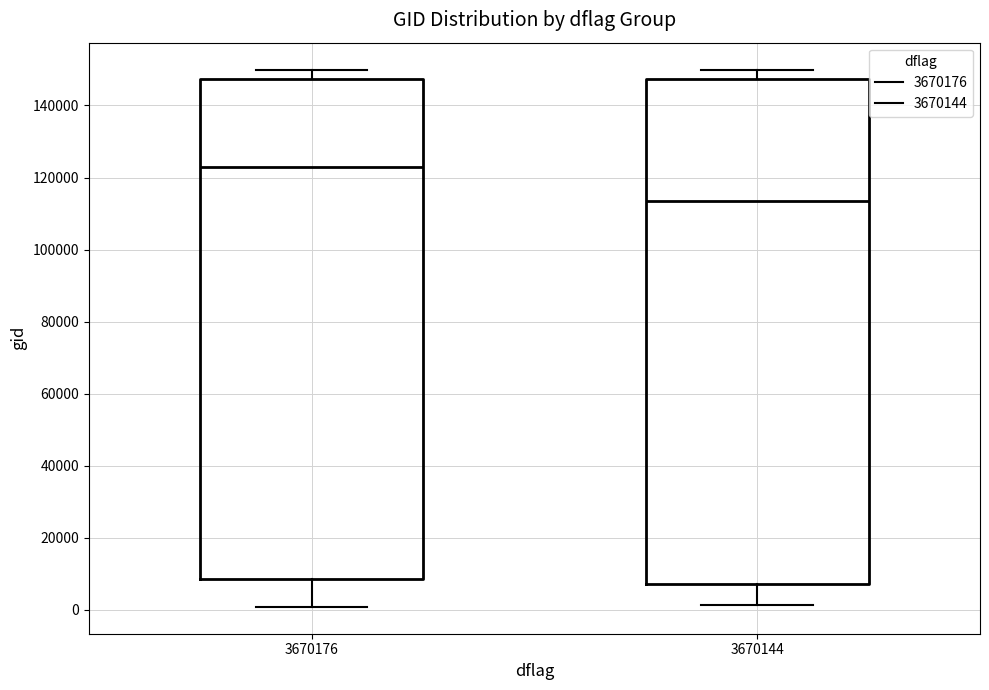

Reading left to right, transcribe this box plot: for each box, give where its median line is, the range the box spans, and where its two whiskers end, as read against the y-axis. The values are not printed on the chart, so give them approximately, as read against the axis.

3670176: median 124000, box 8000 to 148000, whiskers 0 to 150000
3670144: median 114000, box 8000 to 148000, whiskers 2000 to 150000